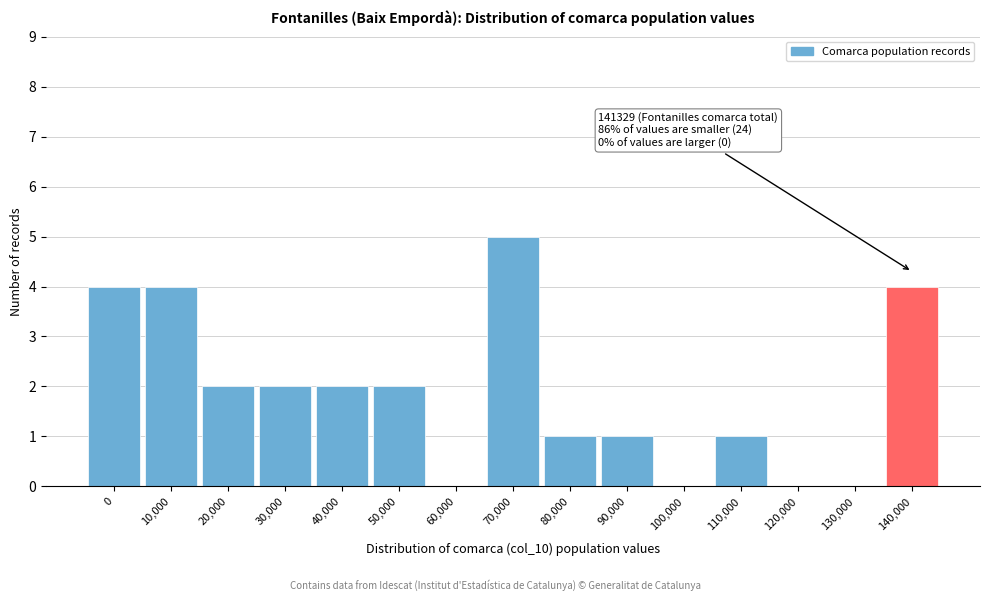

Reading right to left, extract all data points from this chart.

140,000=4	130,000=0	120,000=0	110,000=1	100,000=0	90,000=1	80,000=1	70,000=5	60,000=0	50,000=2	40,000=2	30,000=2	20,000=2	10,000=4	0=4